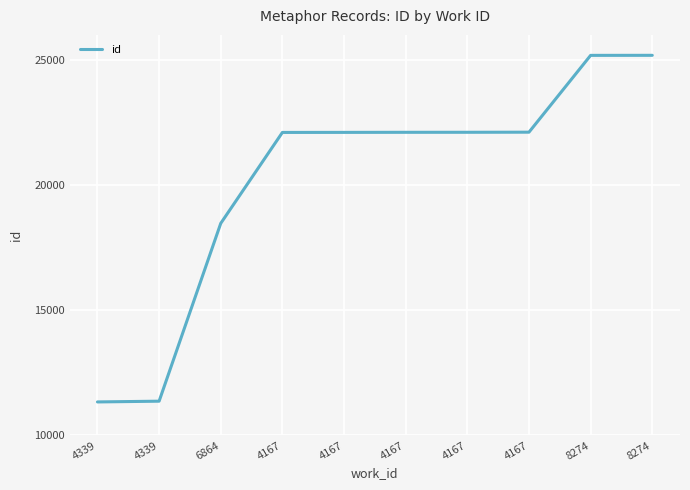

What is the sum of all values?

202092